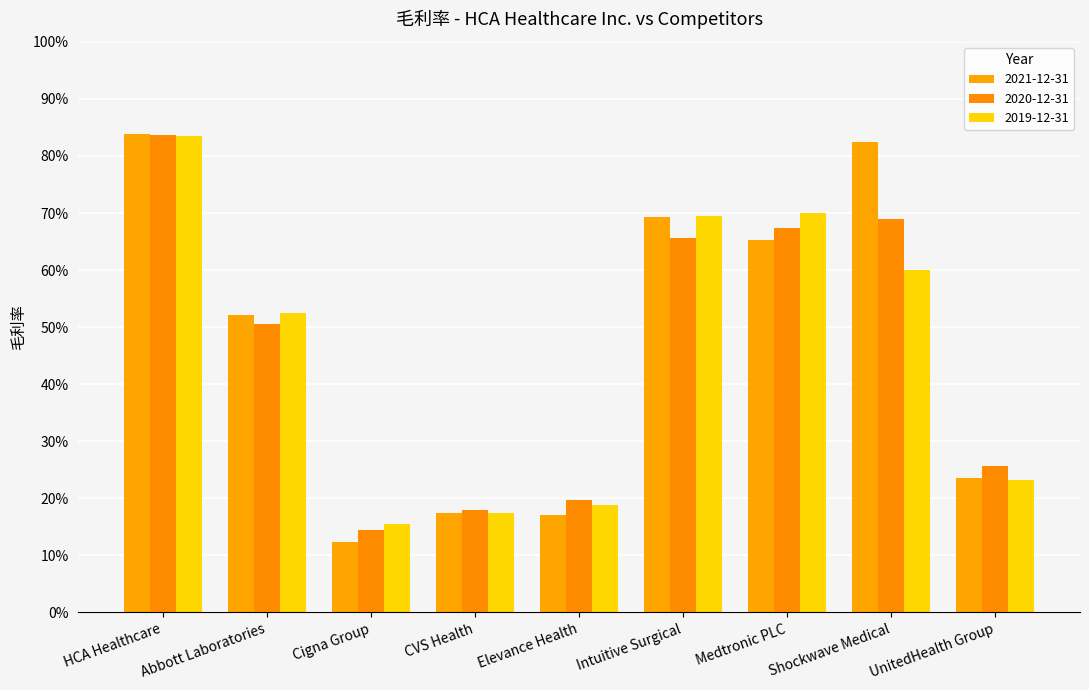

Reading left to right, transcribe all the data shown in this chart.

2021-12-31: HCA Healthcare=0.8	Abbott Laboratories=0.5	Cigna Group=0.1	CVS Health=0.2	Elevance Health=0.2	Intuitive Surgical=0.7	Medtronic PLC=0.7	Shockwave Medical=0.8	UnitedHealth Group=0.2
2020-12-31: HCA Healthcare=0.8	Abbott Laboratories=0.5	Cigna Group=0.1	CVS Health=0.2	Elevance Health=0.2	Intuitive Surgical=0.7	Medtronic PLC=0.7	Shockwave Medical=0.7	UnitedHealth Group=0.3
2019-12-31: HCA Healthcare=0.8	Abbott Laboratories=0.5	Cigna Group=0.2	CVS Health=0.2	Elevance Health=0.2	Intuitive Surgical=0.7	Medtronic PLC=0.7	Shockwave Medical=0.6	UnitedHealth Group=0.2